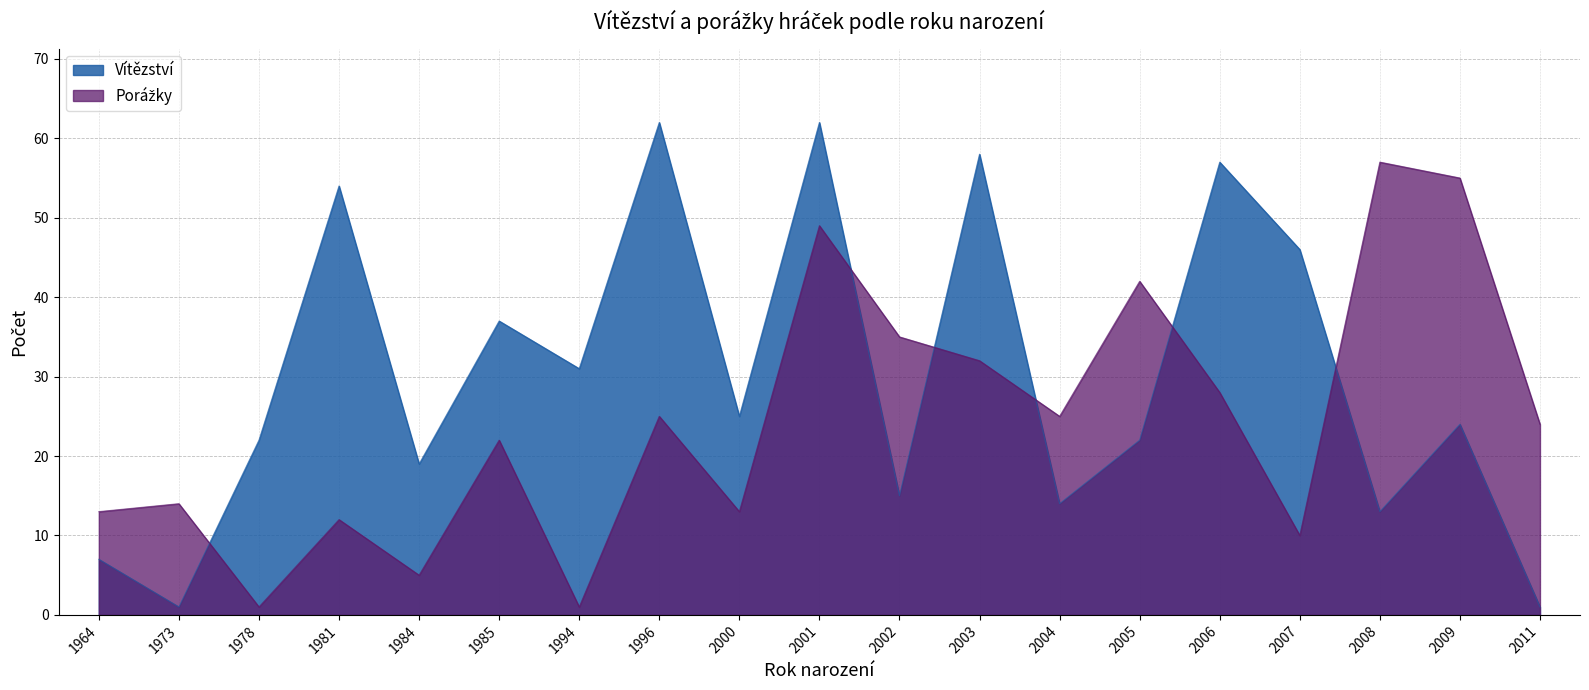

What is the difference between the Vítězství values at 2000 and 2002?

10